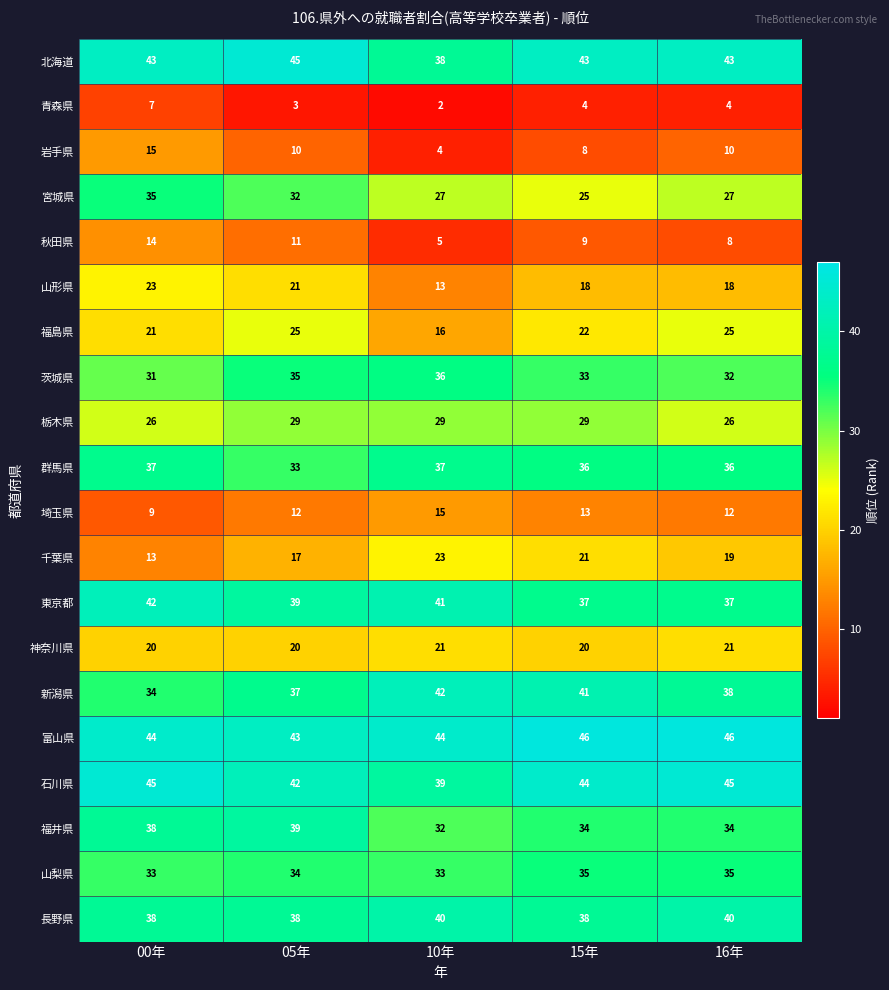

The value of 秋田県 at 16年 is 11. True or false?

False